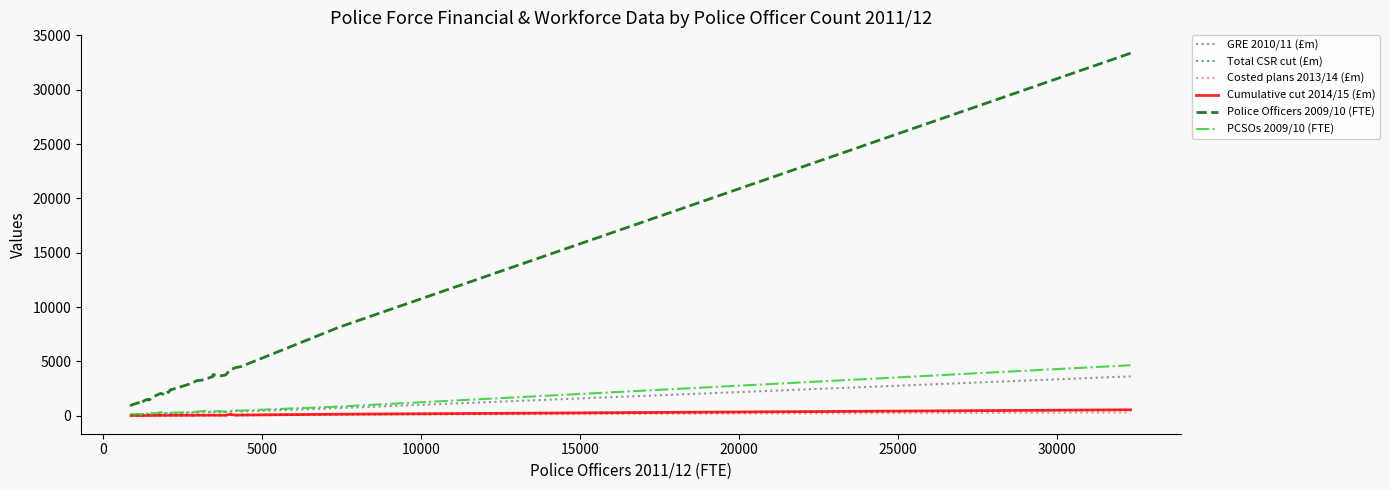

At how many categories does at least one series exceed 6220?

2